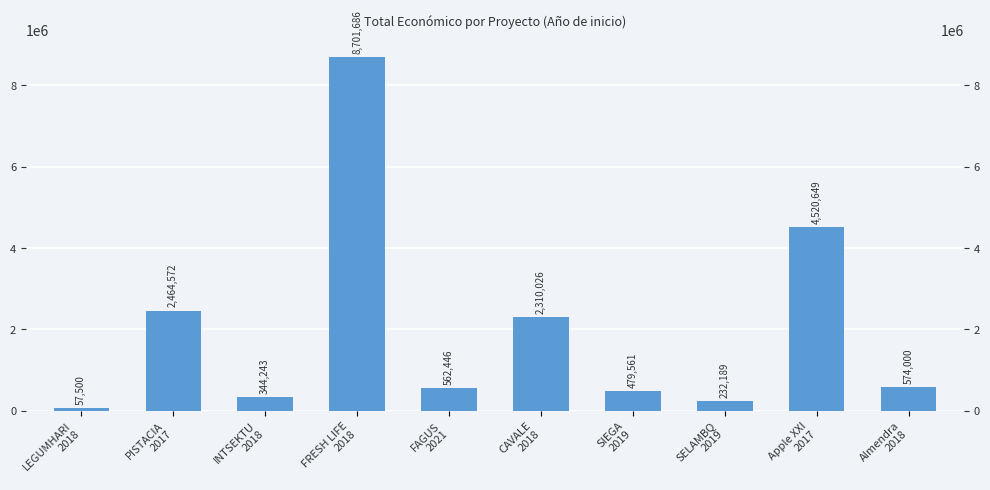

List the labels in order of value, smallest first.

LEGUMHARI
2018, SELAMBQ
2019, INTSEKTU
2018, SIEGA
2019, FAGUS
2021, Almendra
2018, CAVALE
2018, PISTACIA
2017, Apple XXI
2017, FRESH LIFE
2018